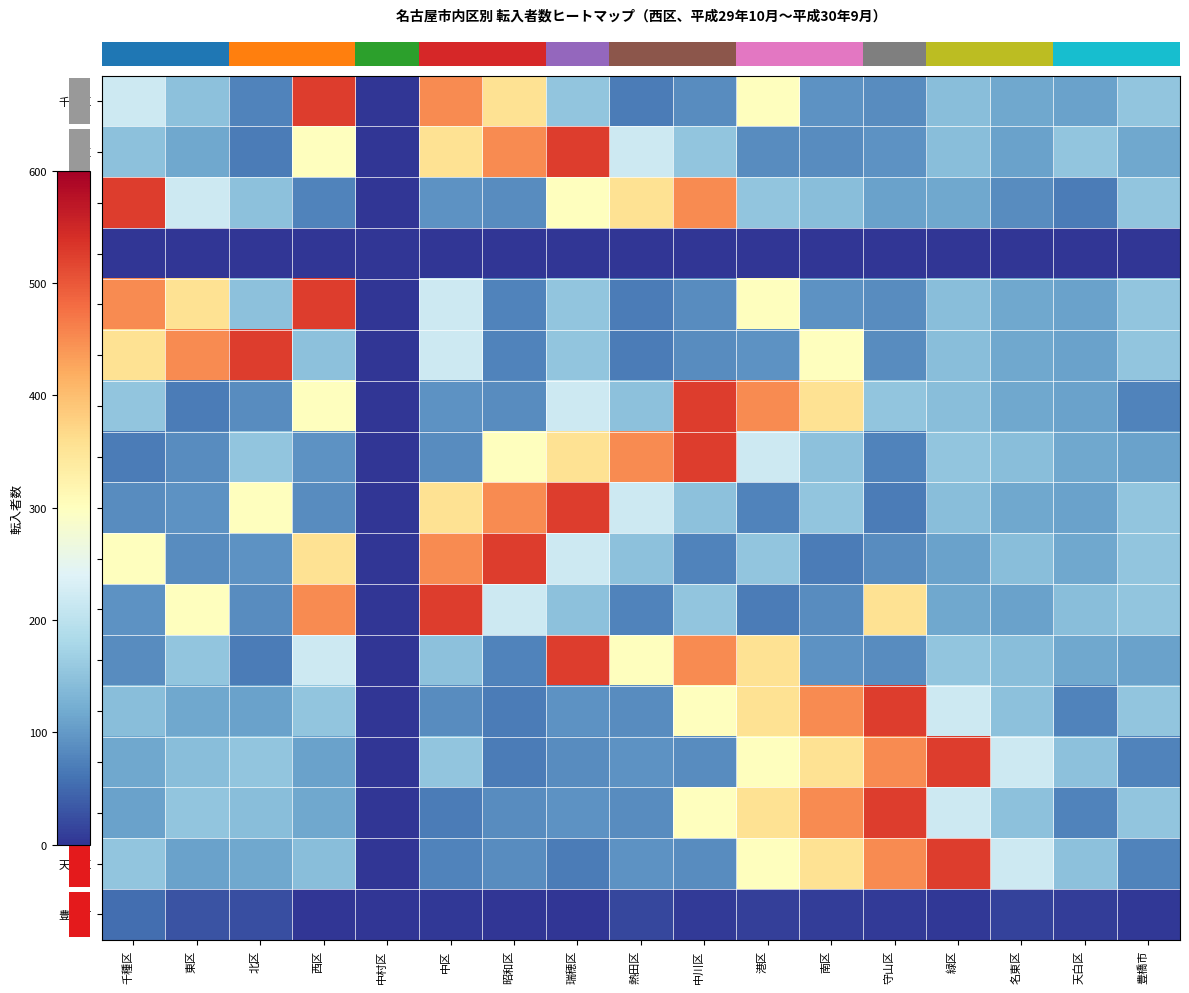

How many data points does each series have?

17